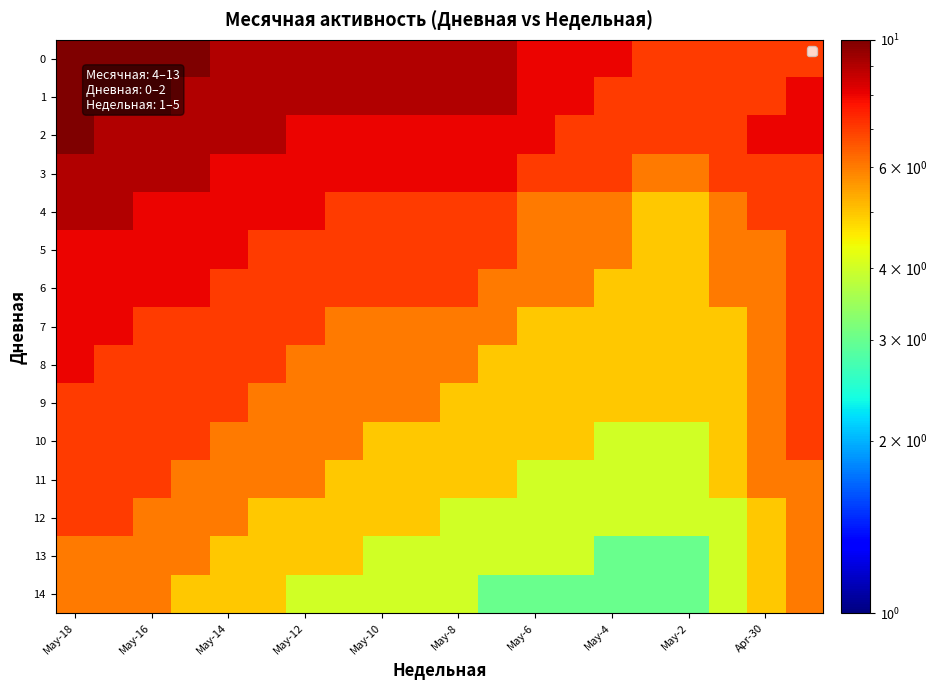

At which category is the sum across all series the highest?

May-18